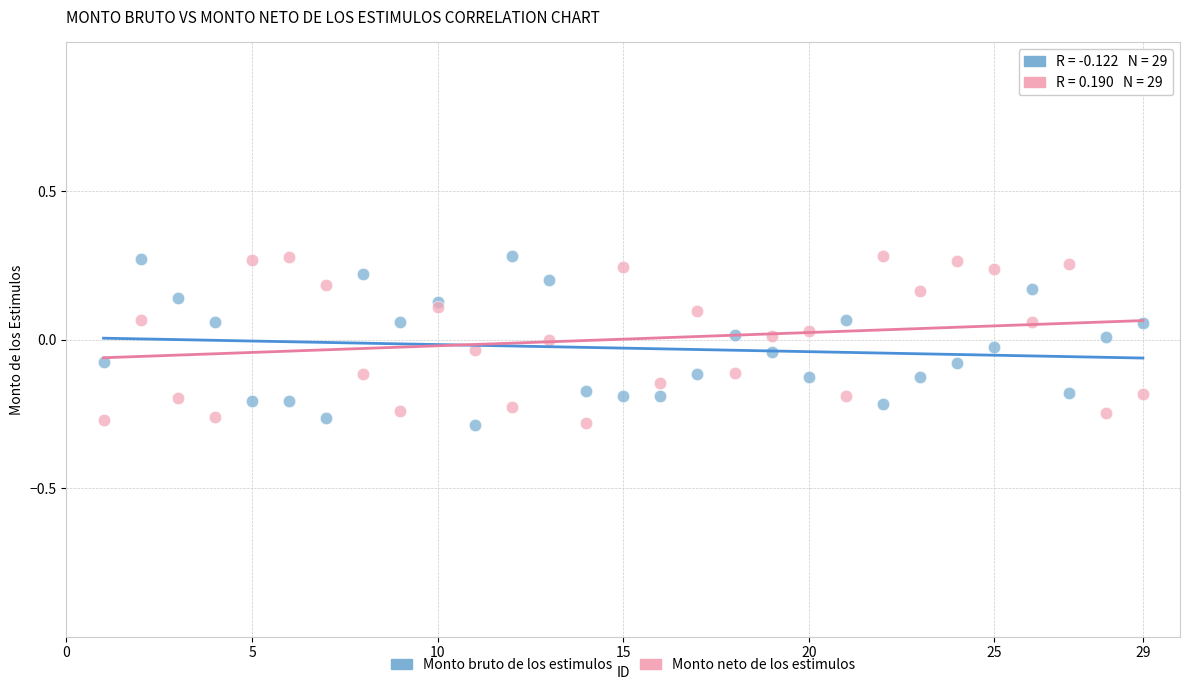

What are all the series names shown in the legend?

Monto bruto de los estimulos, Monto neto de los estimulos